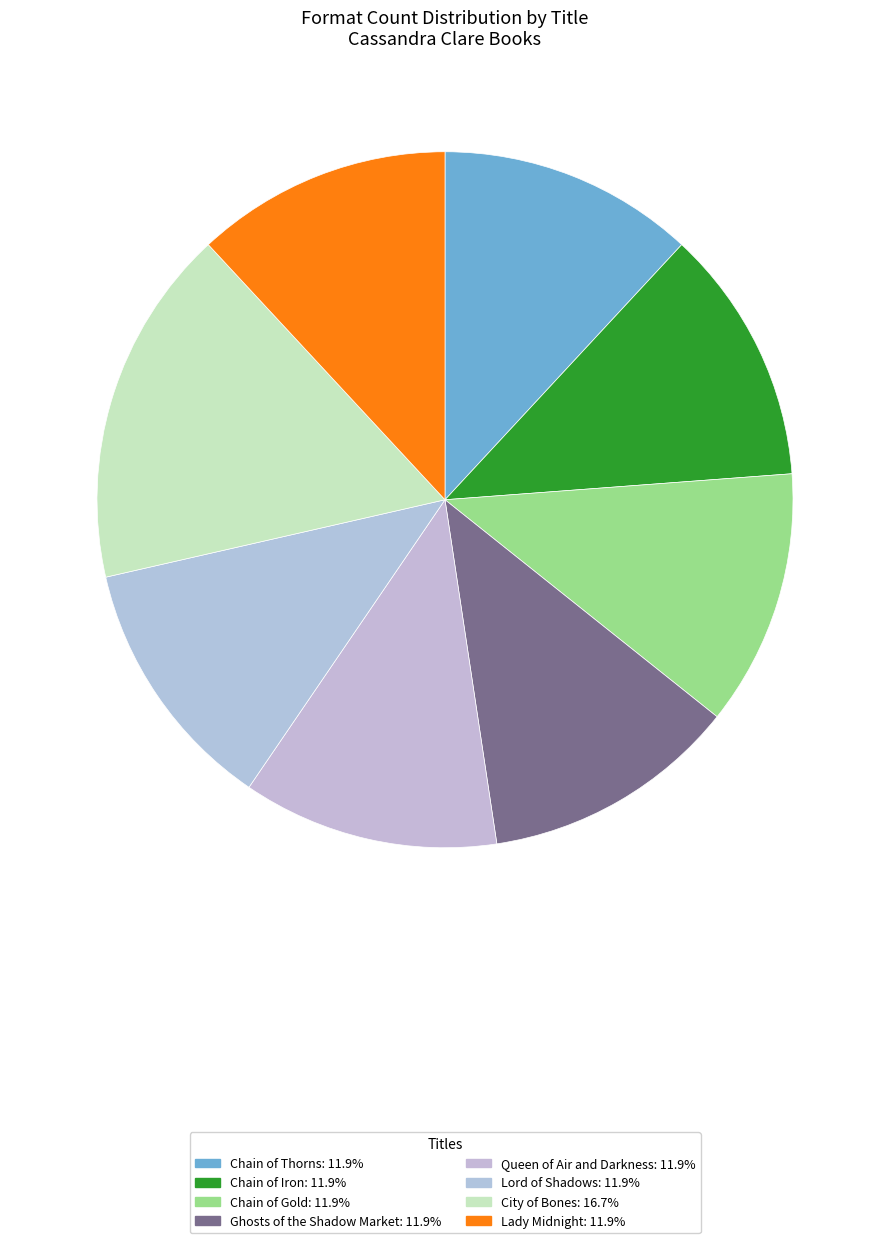

How many segments does this pie chart have?

8